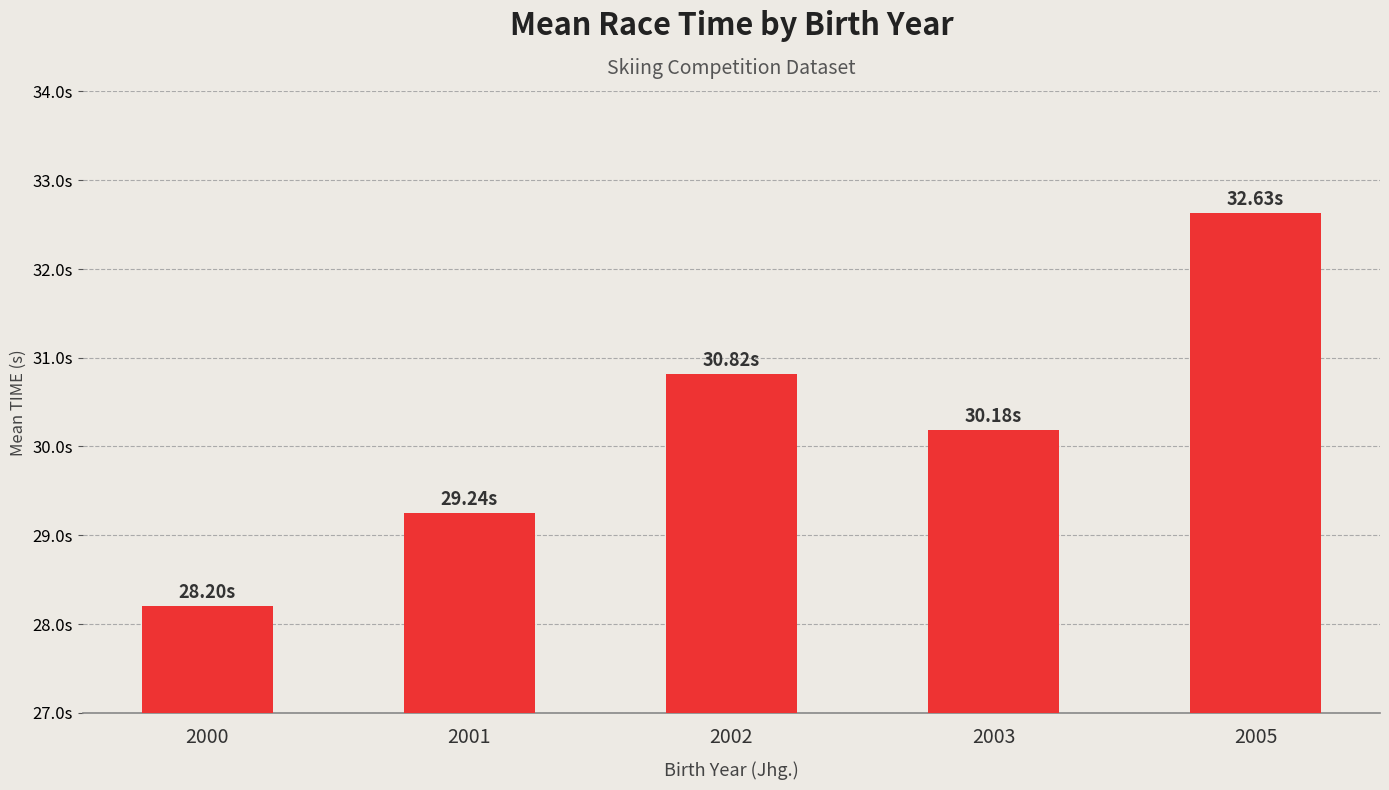

Reading right to left, list all the values displayed in this chart.

2005=32.6	2003=30.2	2002=30.8	2001=29.2	2000=28.2